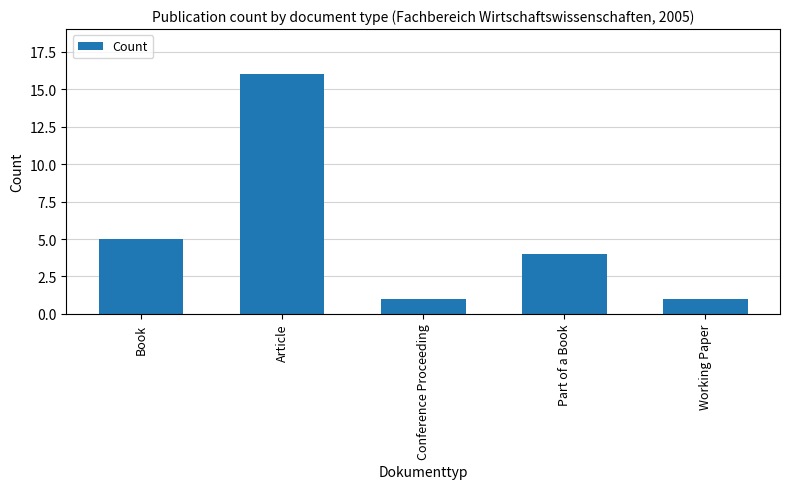

What is the greatest value displayed?

16